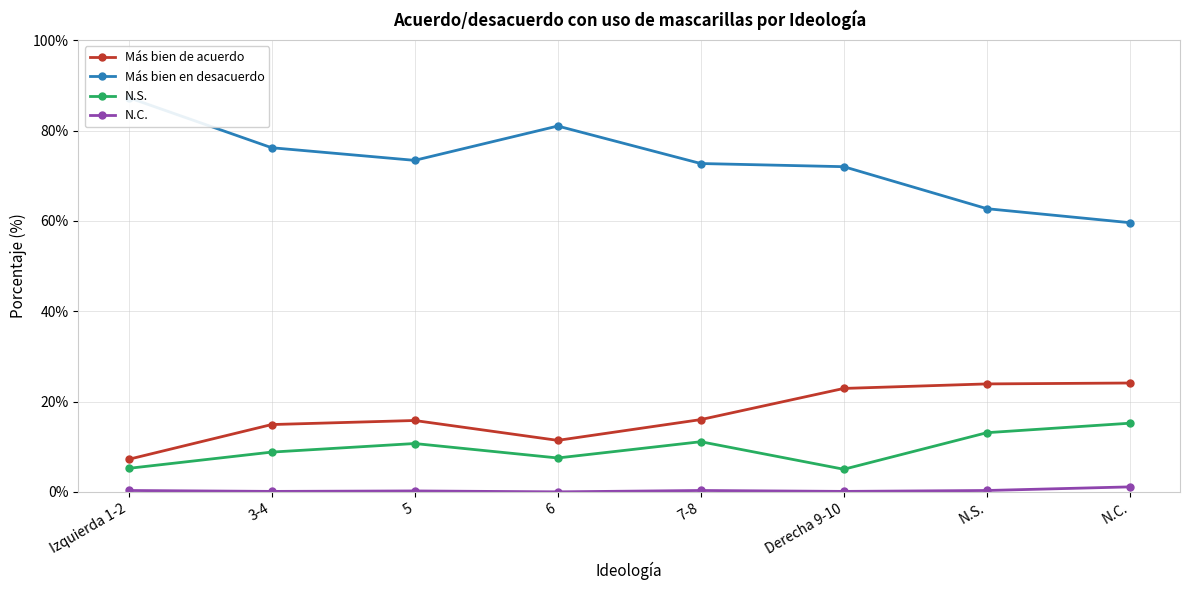

Reading right to left, list all the values displayed in this chart.

Más bien de acuerdo: N.C.=24.1	N.S.=23.9	Derecha 9-10=22.9	7-8=16.0	6=11.4	5=15.8	3-4=14.9	Izquierda 1-2=7.2
Más bien en desacuerdo: N.C.=59.6	N.S.=62.7	Derecha 9-10=72.0	7-8=72.7	6=81.0	5=73.4	3-4=76.2	Izquierda 1-2=87.3
N.S.: N.C.=15.2	N.S.=13.1	Derecha 9-10=5.0	7-8=11.1	6=7.5	5=10.7	3-4=8.8	Izquierda 1-2=5.2
N.C.: N.C.=1.1	N.S.=0.3	Derecha 9-10=0.1	7-8=0.3	6=0.0	5=0.2	3-4=0.1	Izquierda 1-2=0.3